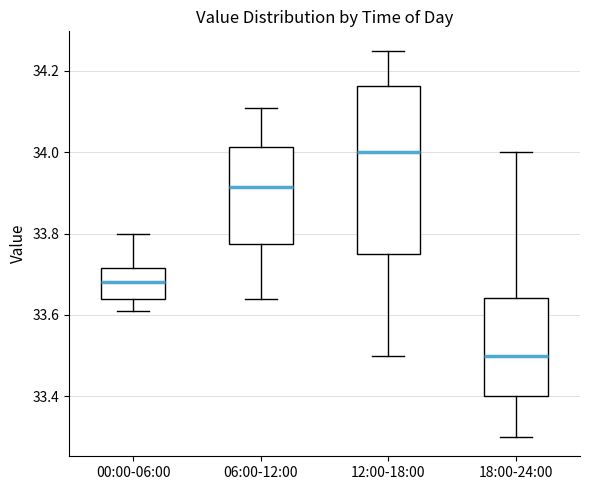

Where does the lower whisker of the box for 00:00-06:00 end on the y-axis? The values are not printed on the chart, so give them approximately, as read against the axis.

33.62